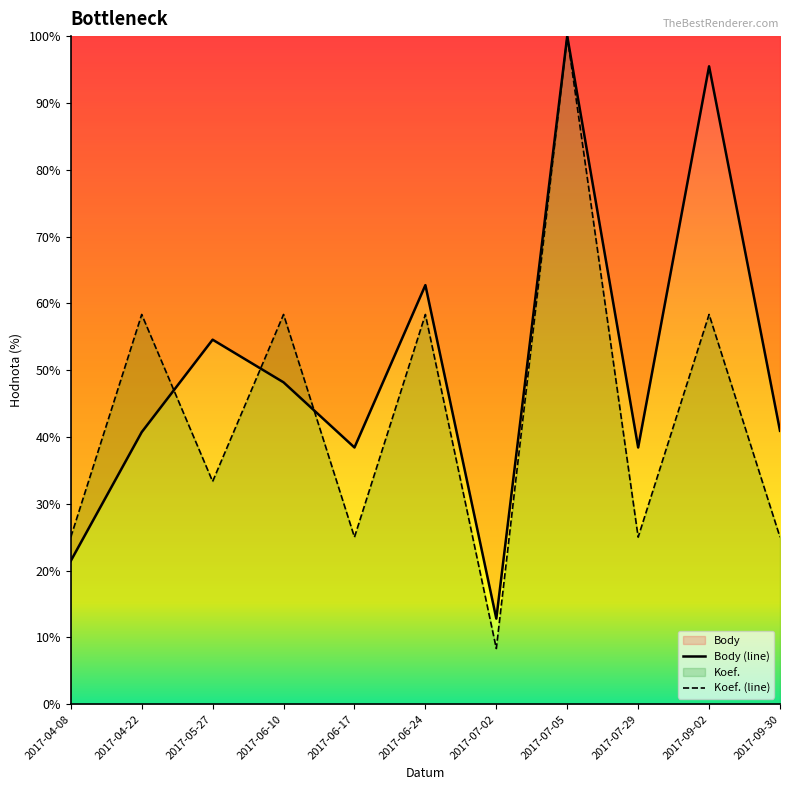

In Koef., how many points are higher than both neighbors (excluding endpoints)?

5